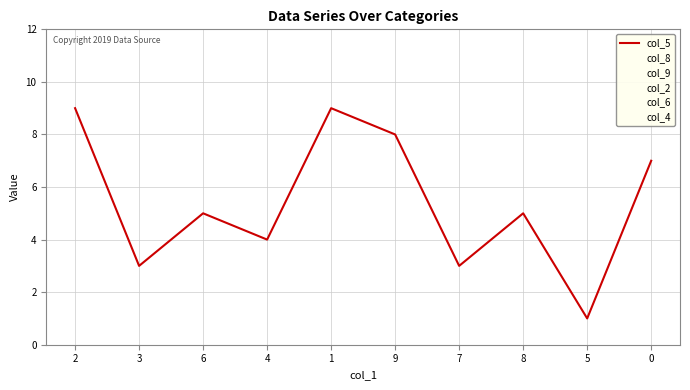

What are all the series names shown in the legend?

col_5, col_8, col_9, col_2, col_6, col_4